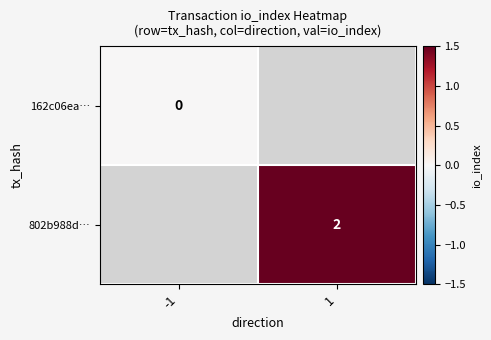

The value of 802b988d… at 1 is 2. True or false?

True